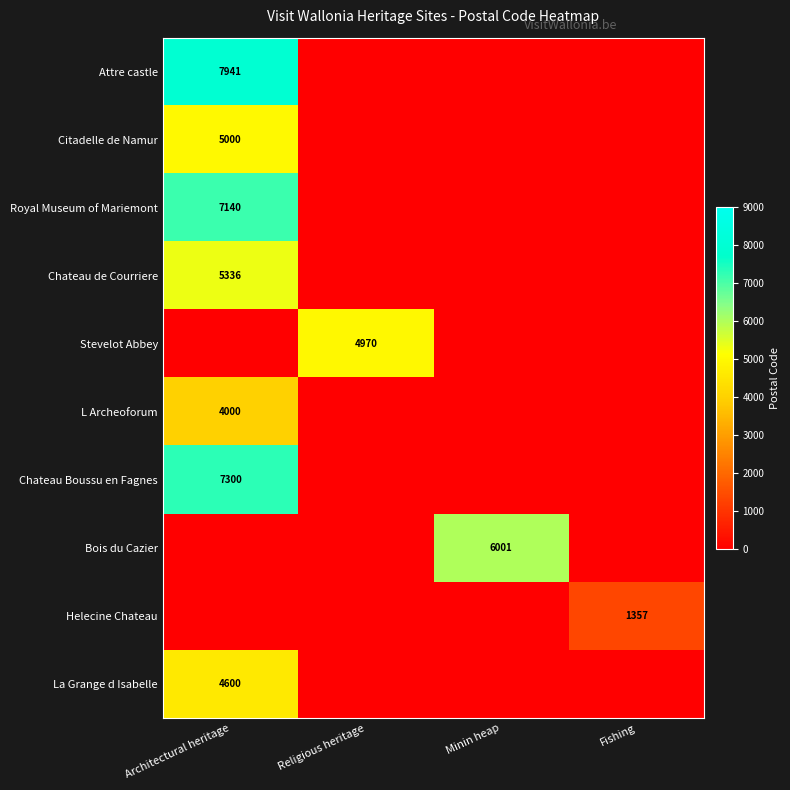

Which has a higher value, Architectural heritage or Fishing?

Architectural heritage